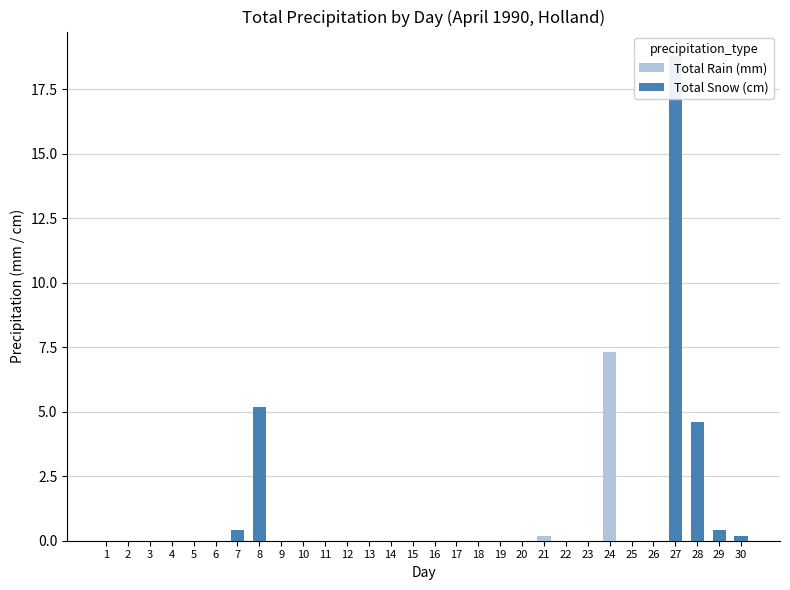

Which has a higher value, 5 or 29?

5